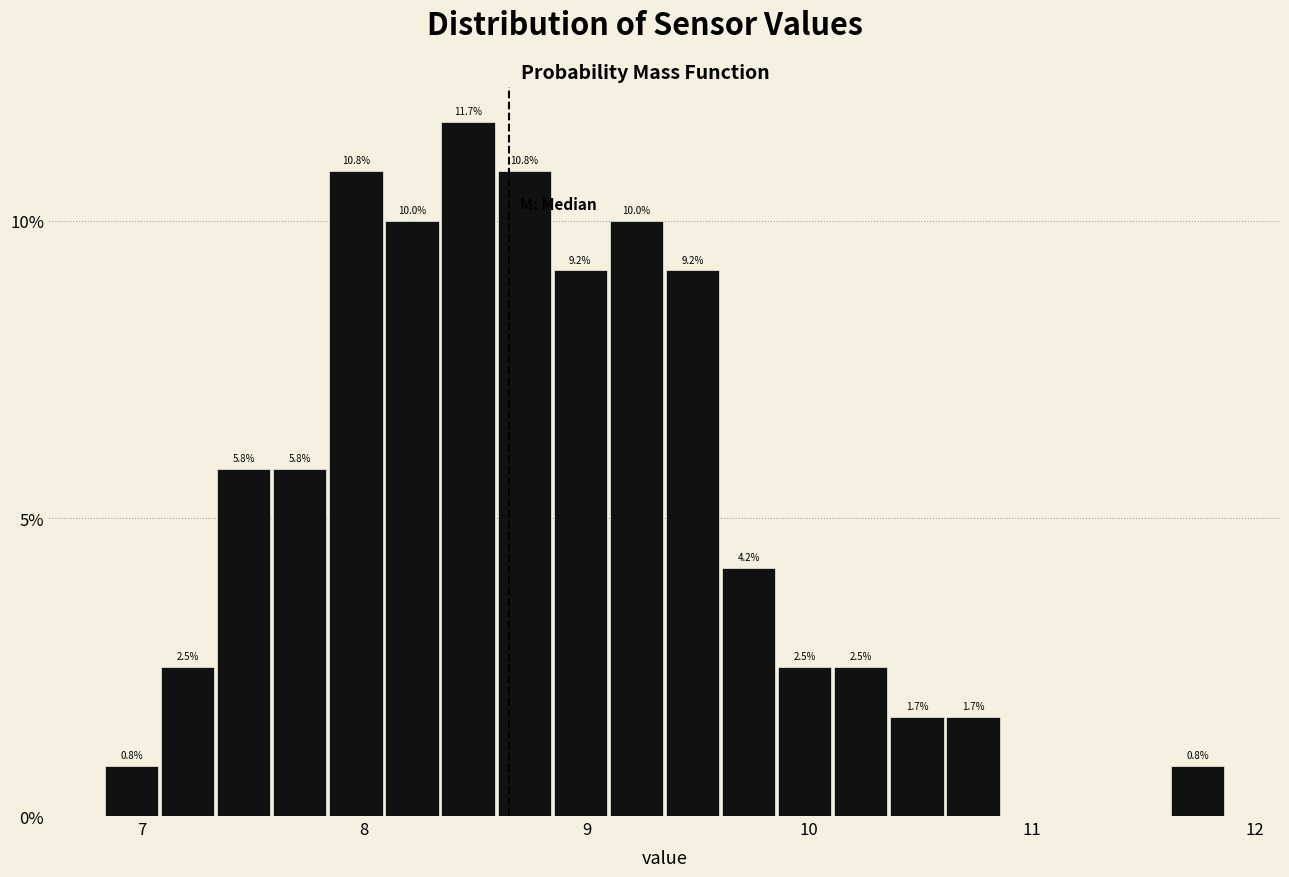

Around what value on the x-axis is the tallest bar? Give the approximate position of its centre, as read against the axis.

8.5